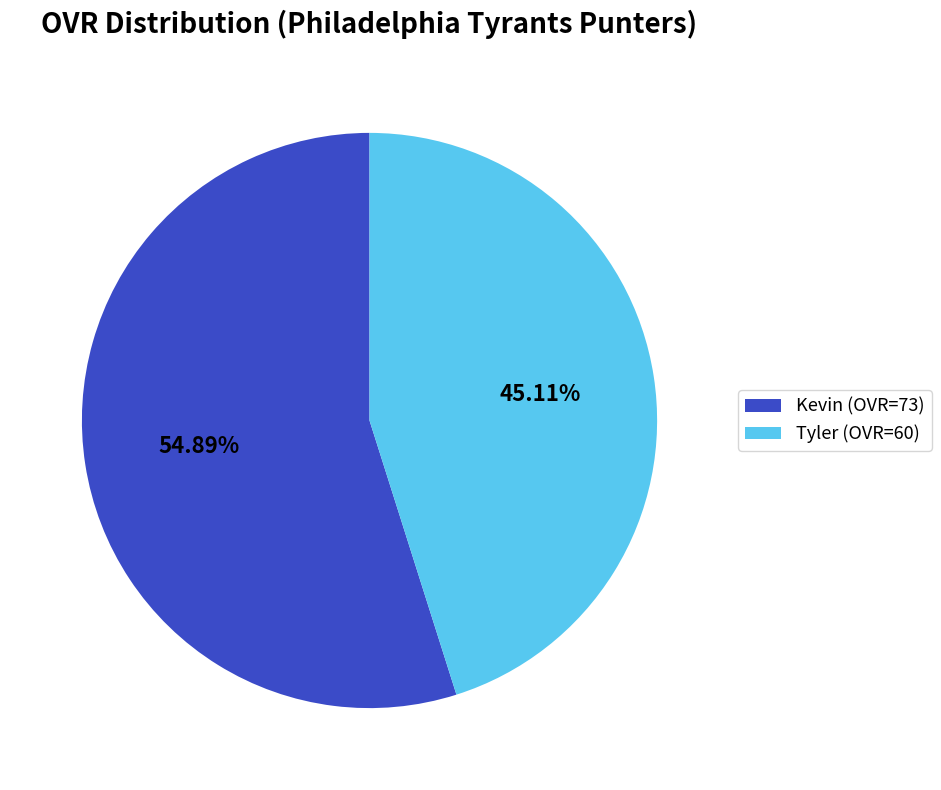

What is the total percentage of Kevin and Tyler?

100.0%